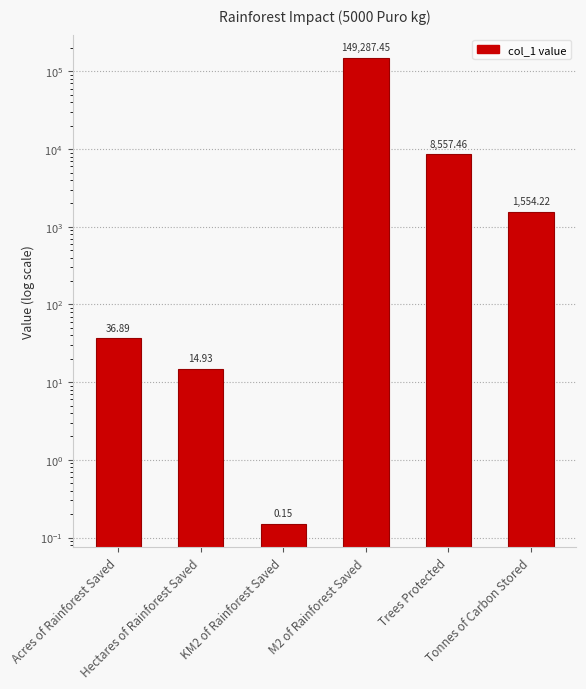

What is the greatest value displayed?

149287.4